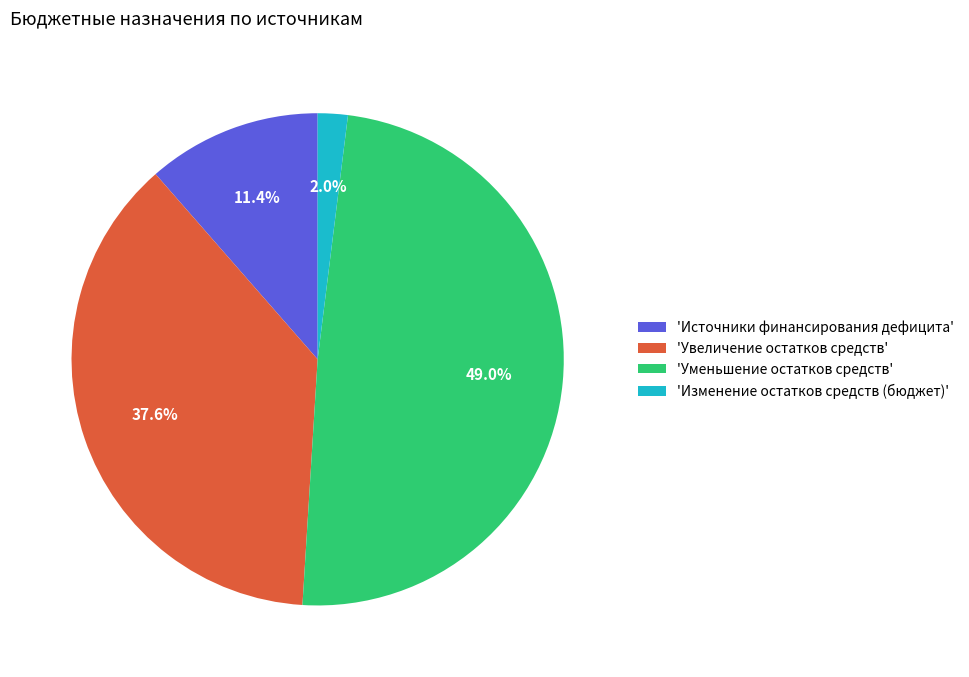

What is the largest slice in the pie chart?

'Уменьшение остатков средств'